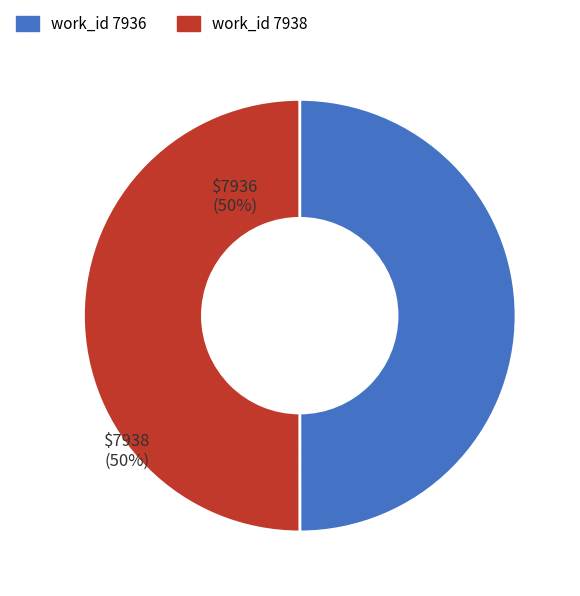

The work_id 7936 slice represents 50% of the pie. True or false?

True